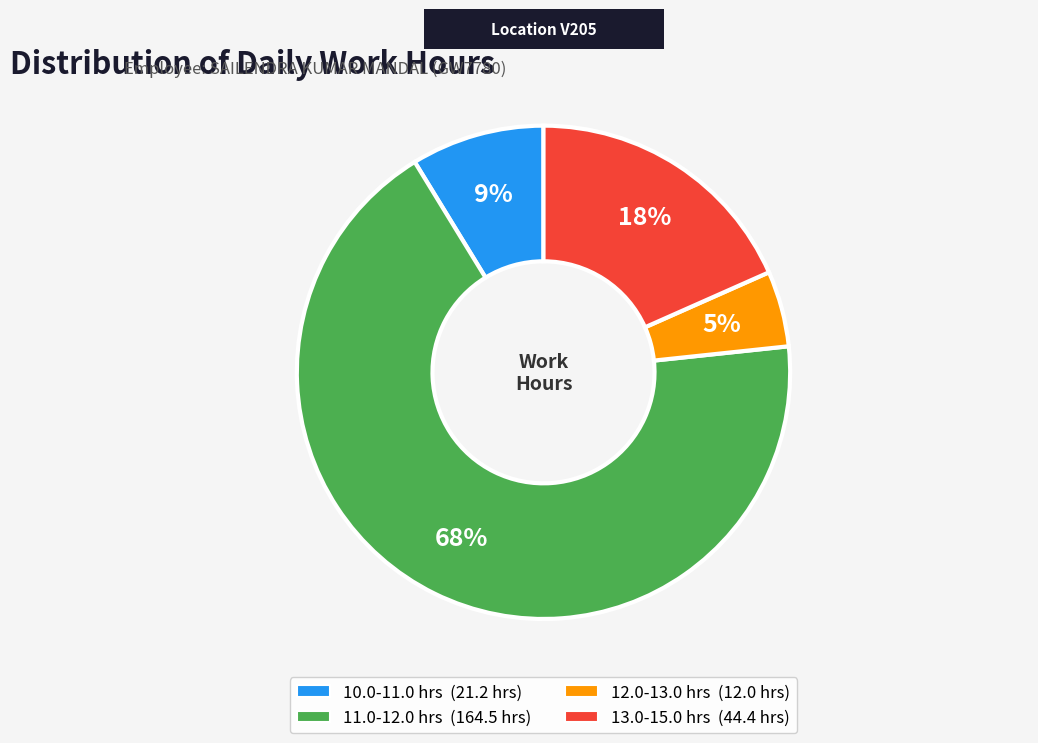

Is there a majority slice in this chart?

Yes